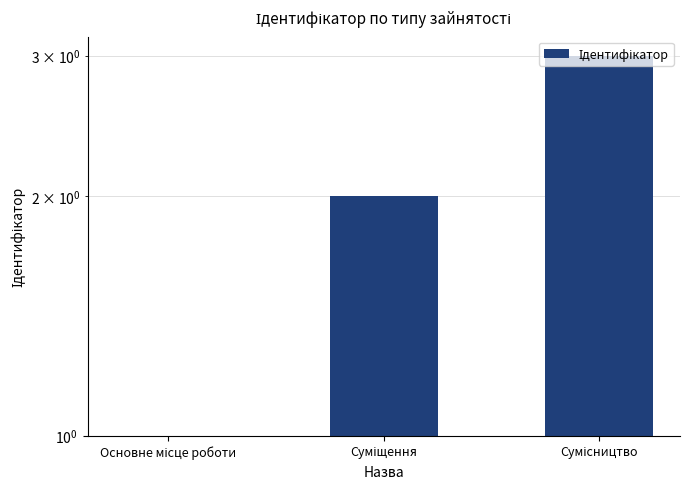

Rank the categories by value from highest to lowest.

Сумісництво, Суміщення, Основне місце роботи